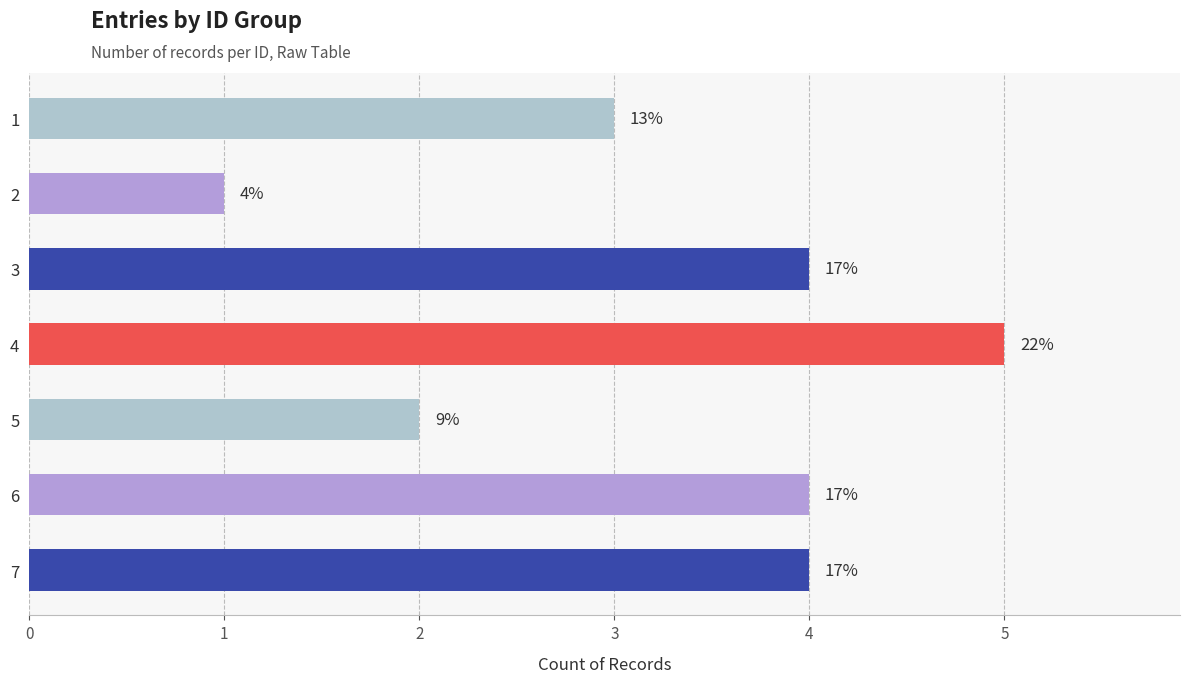

Count the values in the range 2 to 4.

5